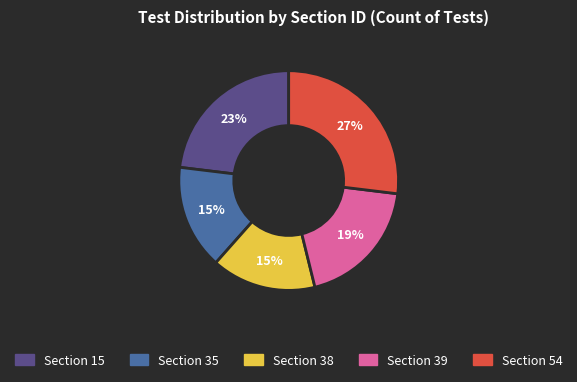

Which slice is the largest?

Section 54